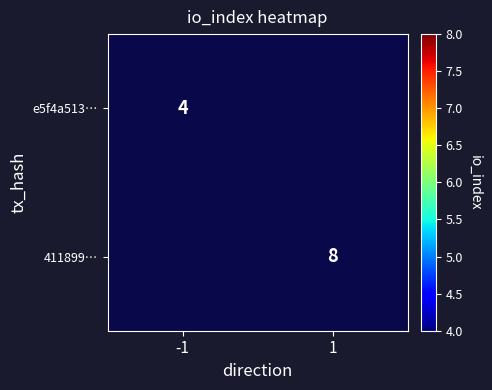

True or false: 411899… has a value of 8 at 1.

True